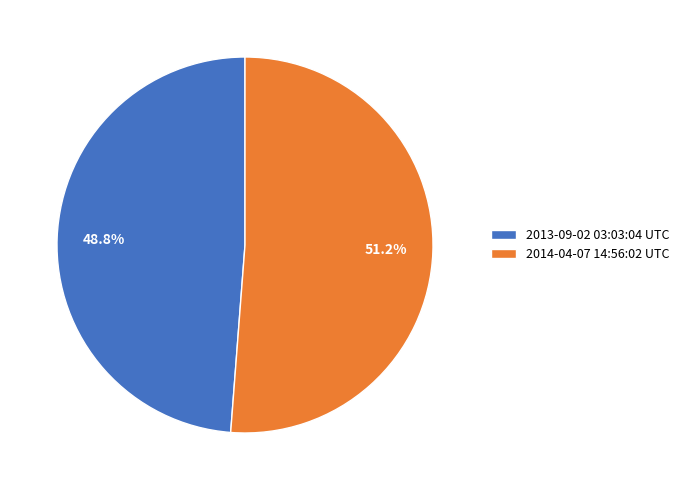

Between 2013-09-02 03:03:04 UTC and 2014-04-07 14:56:02 UTC, which is larger?

2014-04-07 14:56:02 UTC